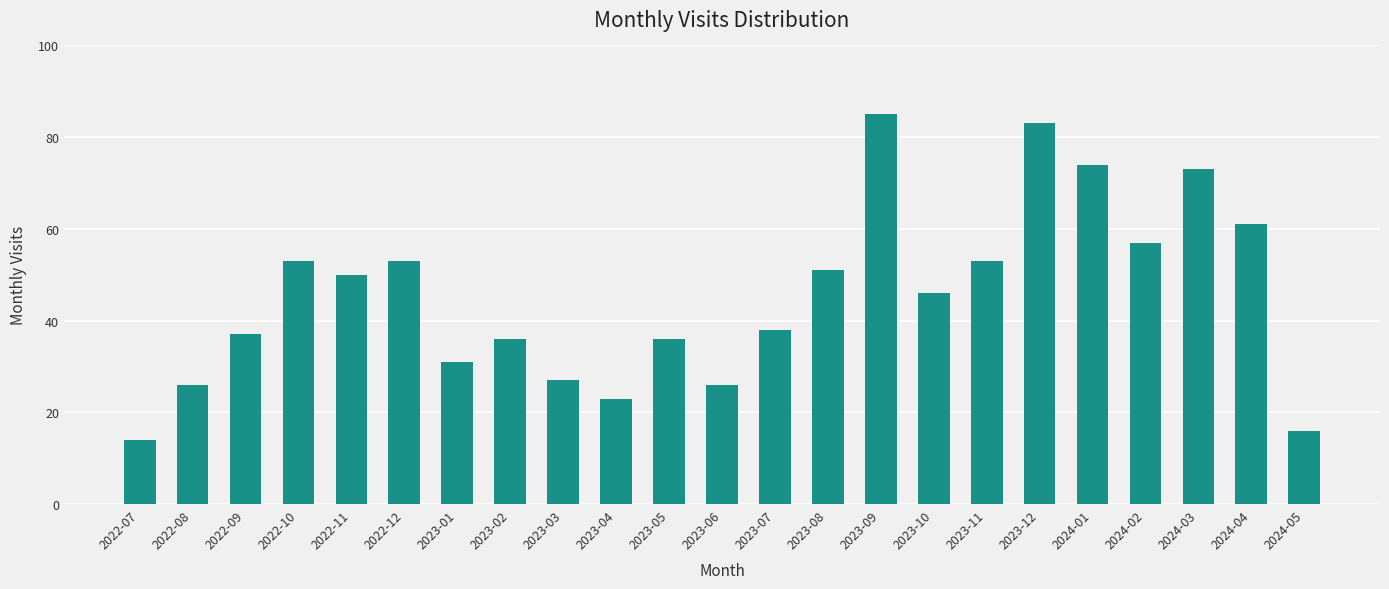

Is it true that the value at 2023-11 is 76?

False